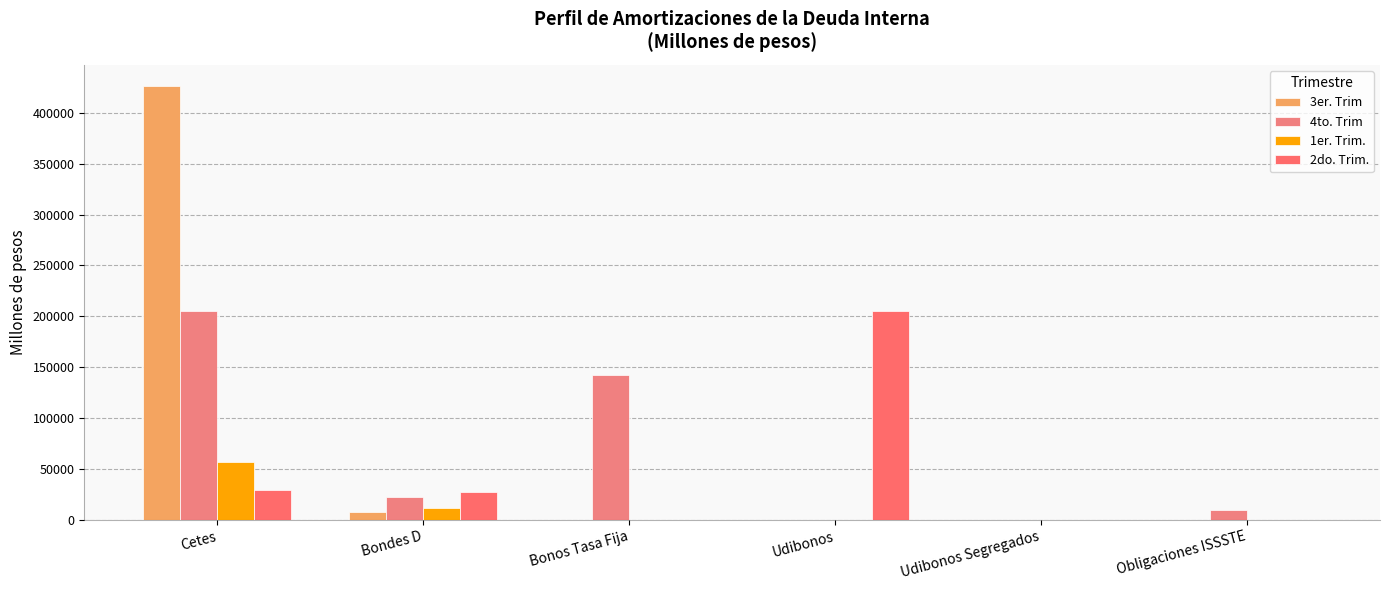

What is the sum of all 4to. Trim values?

380534.0